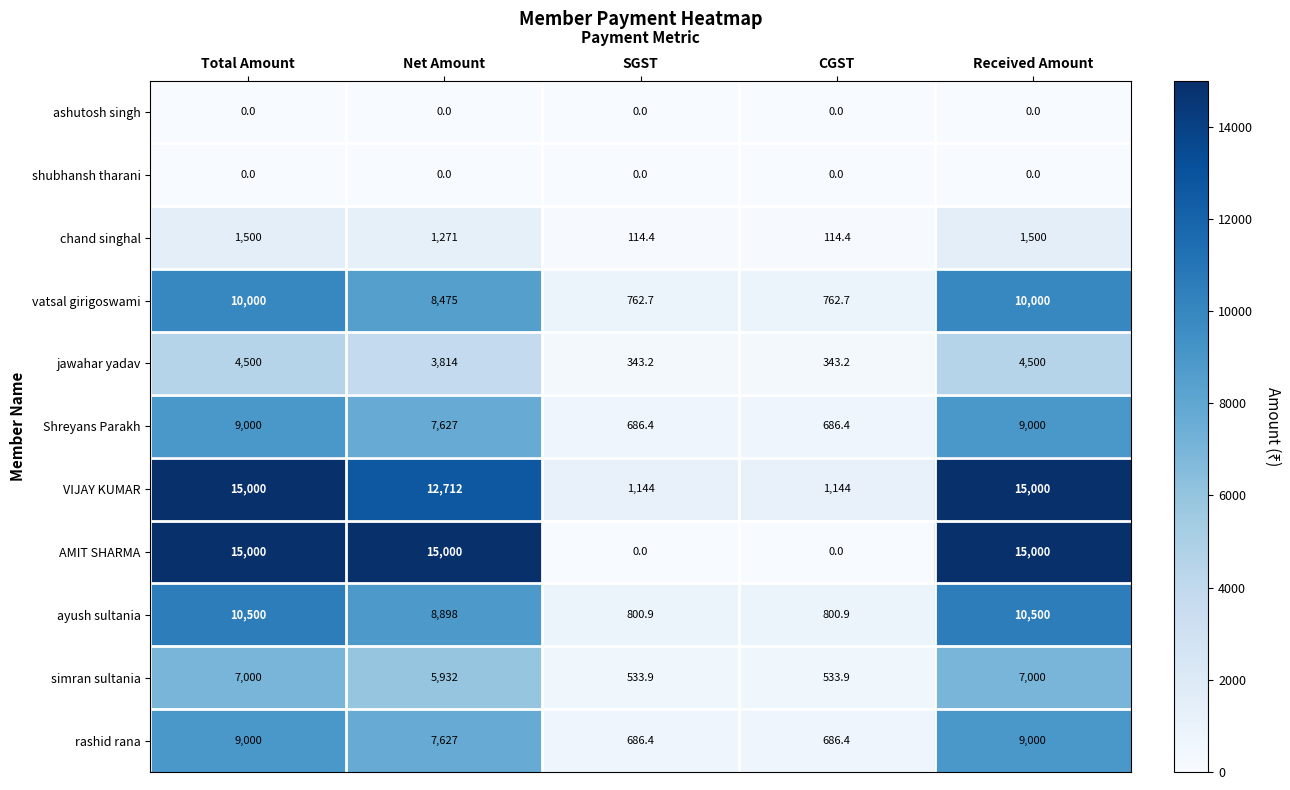

What is the difference between the highest and lowest values at Total Amount?

15000.0